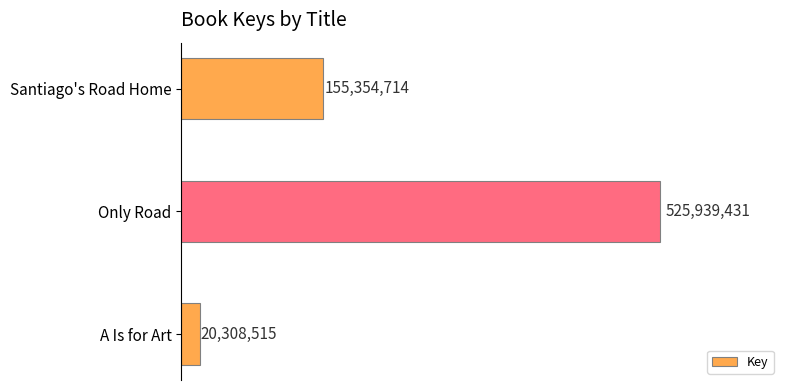

List the labels in order of value, smallest first.

A Is for Art, Santiago's Road Home, Only Road